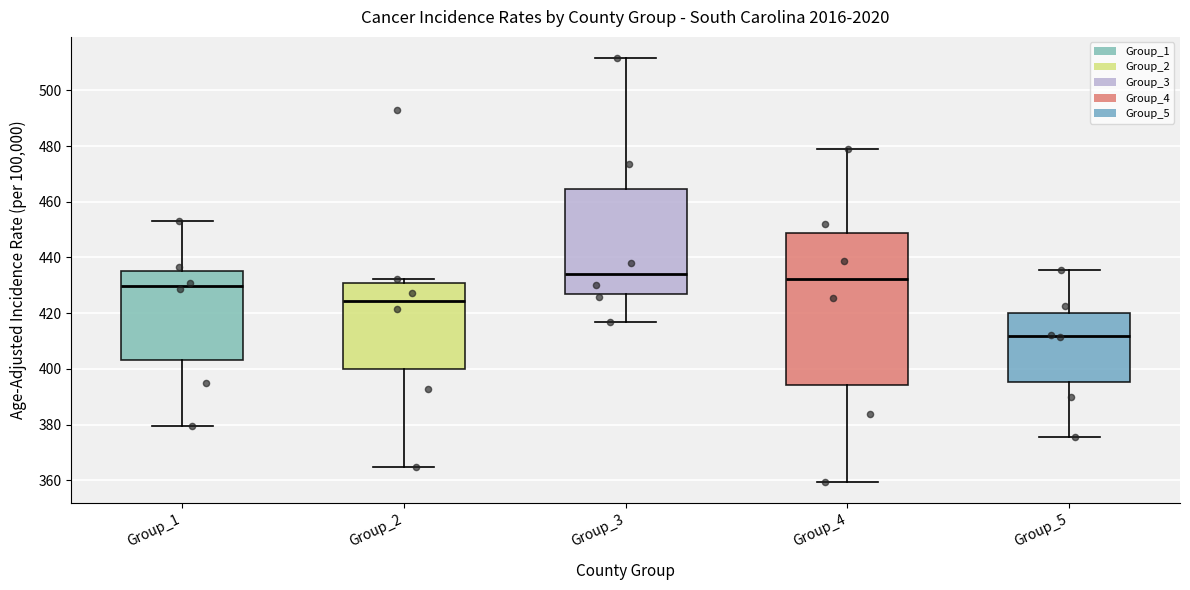

Which box has the highest median line?

Group_3